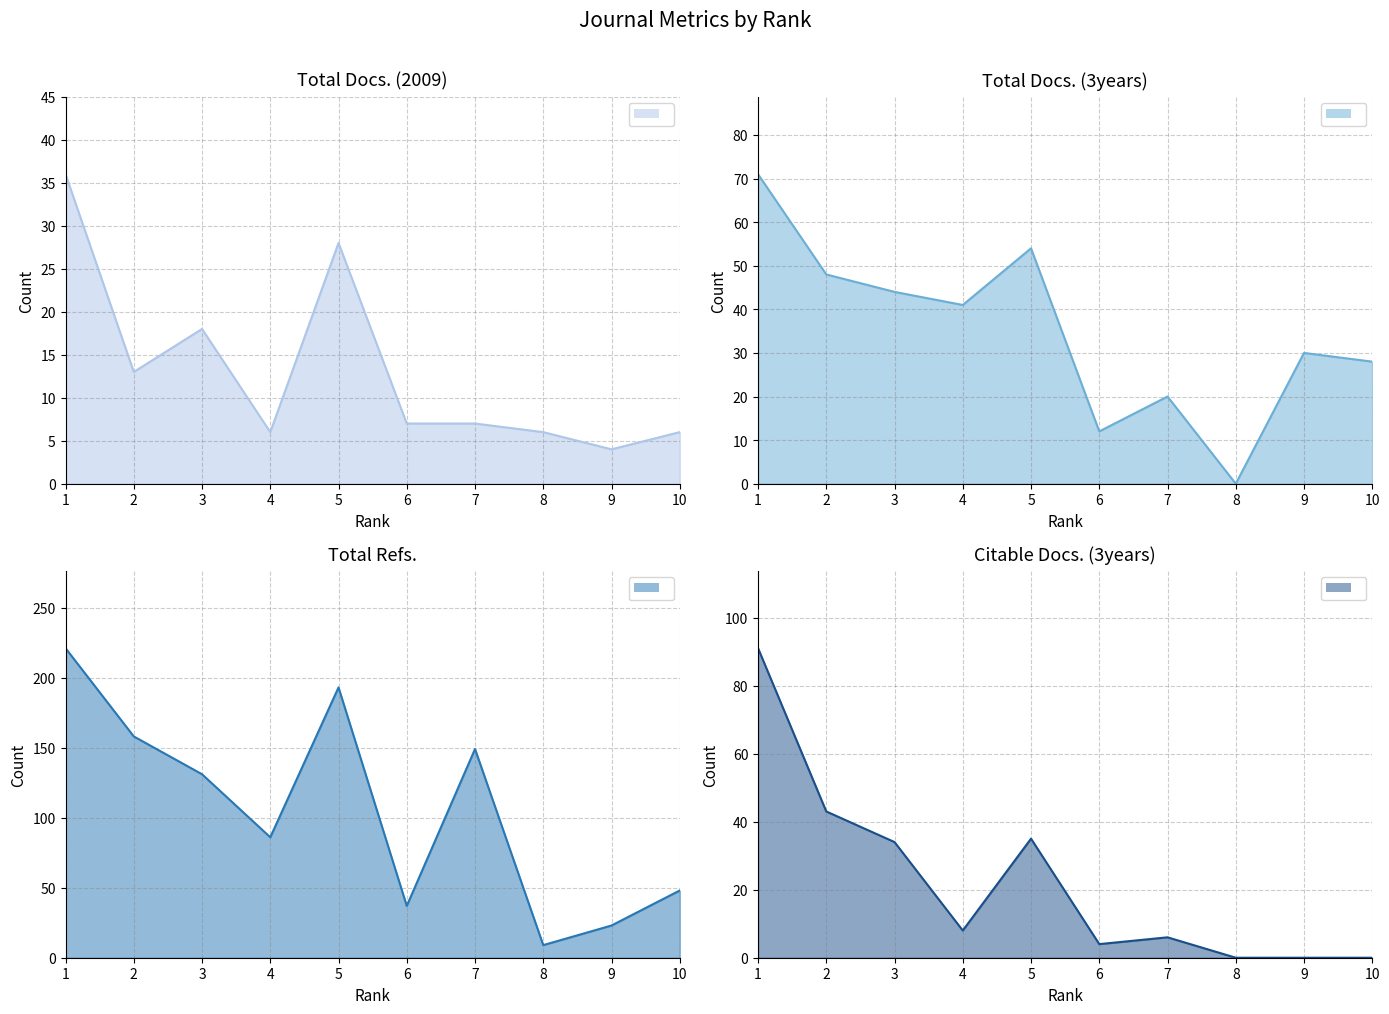

Which series has the largest total across all categories?

Total Refs.